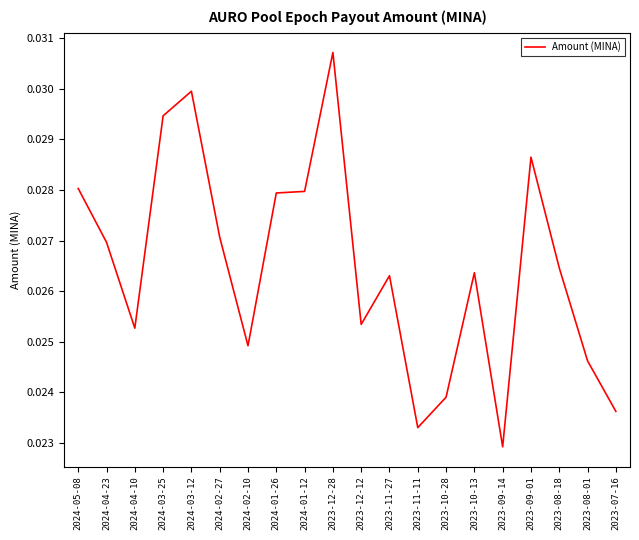

What position from the left is 2023-12-12?

11